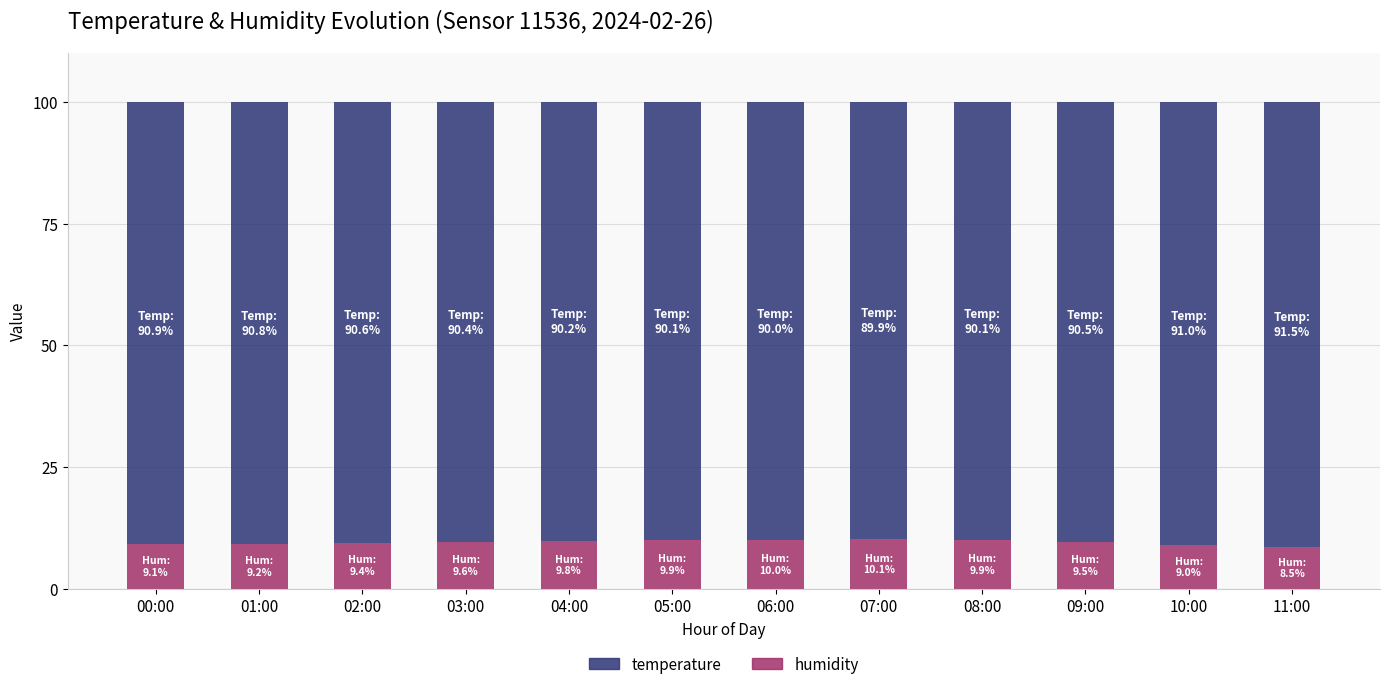

What is the sum of the humidity values at 07:00 and 00:00?

19.2